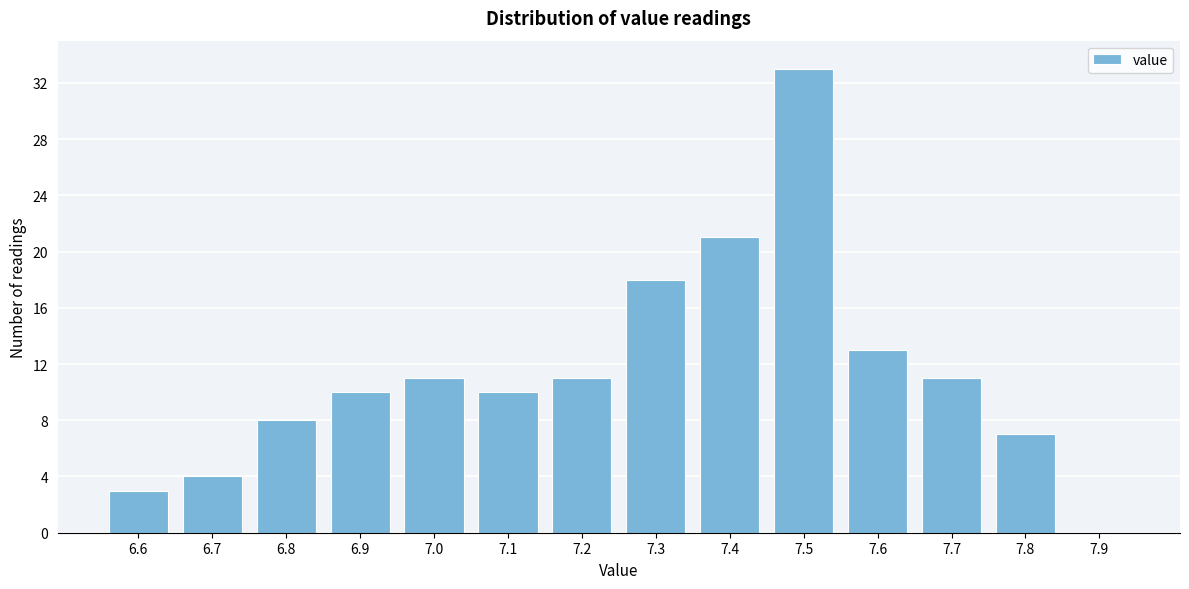

Reading left to right, transcribe this chart: for each bar, give the range it covers on the x-axis and its height. The values are not printed on the chart, so give them approximately, as read against the axis.

6.55 to 6.65: 3
6.65 to 6.75: 4
6.75 to 6.85: 8
6.85 to 6.95: 10
6.95 to 7.05: 11
7.05 to 7.15: 10
7.15 to 7.25: 11
7.25 to 7.35: 18
7.35 to 7.45: 21
7.45 to 7.55: 33
7.55 to 7.65: 13
7.65 to 7.75: 11
7.75 to 7.85: 7
7.85 to 7.95: 0